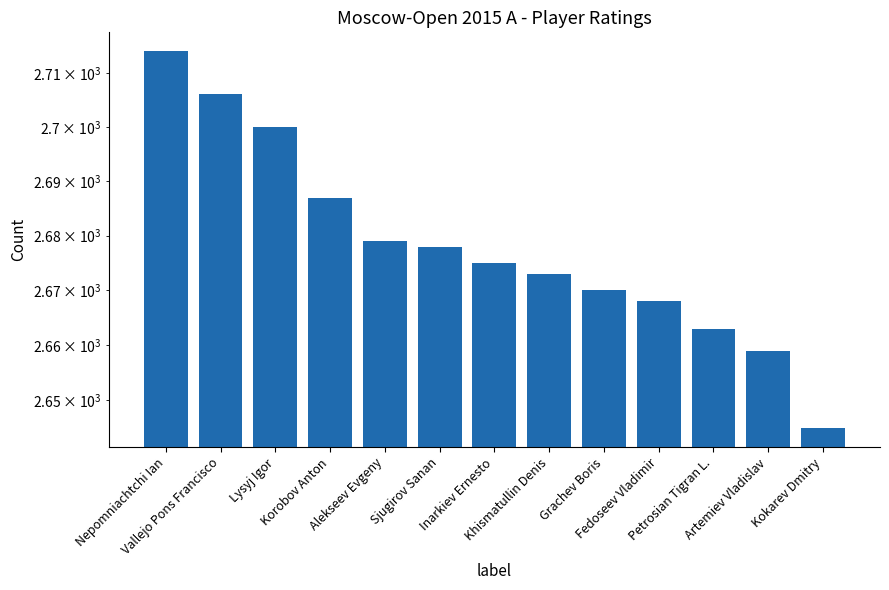

The value at Artemiev Vladislav is 2659. True or false?

True